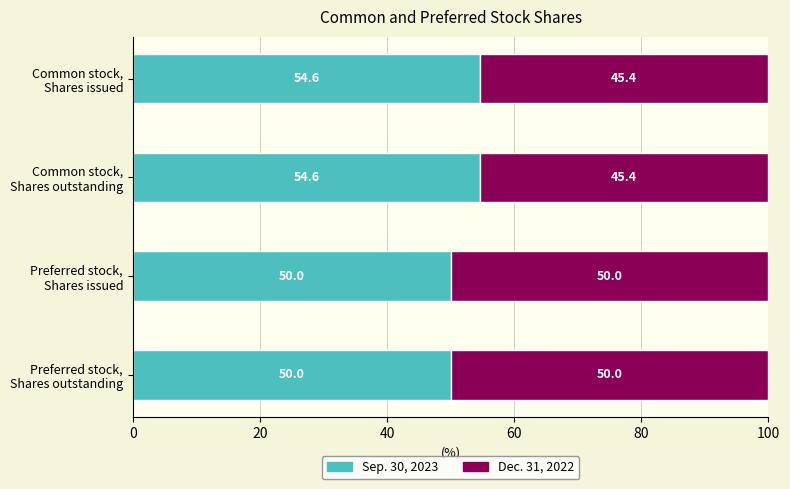

How many Sep. 30, 2023 values are between 50 and 54?

2